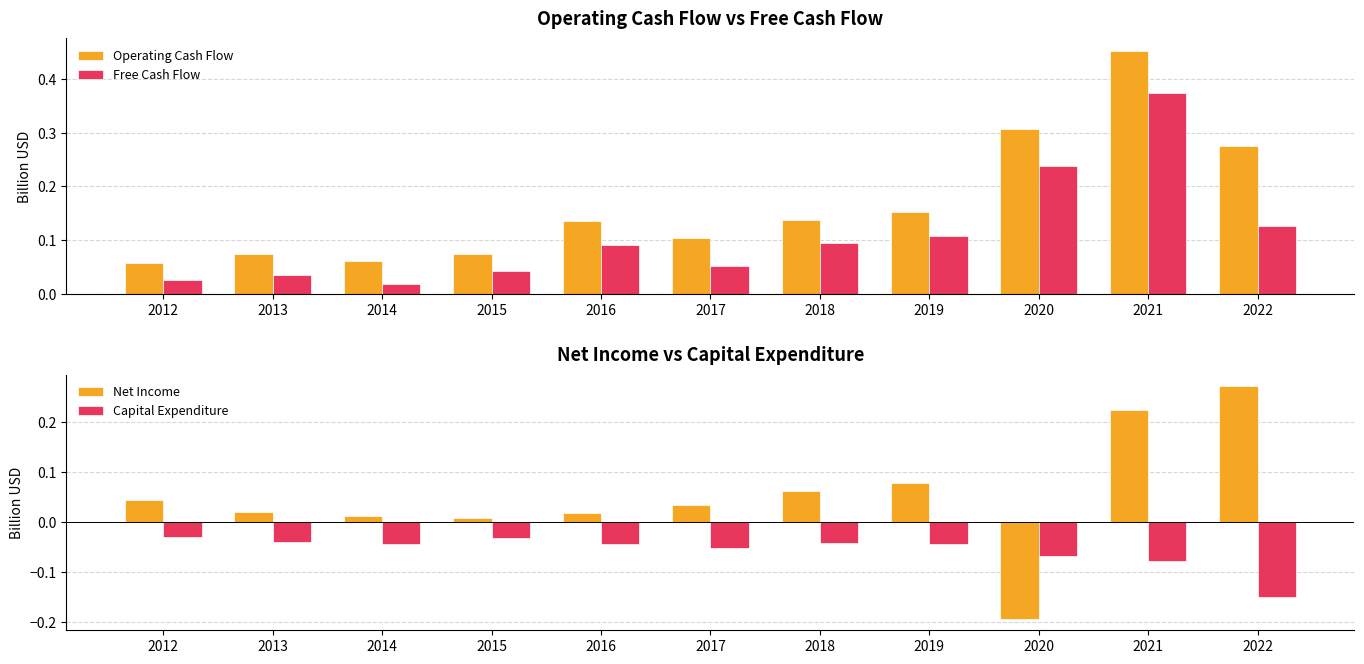

Does the chart contain stacked bars?

No